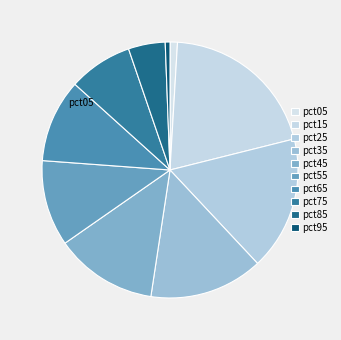

Is there any slice that represents more than half of the pie?

No